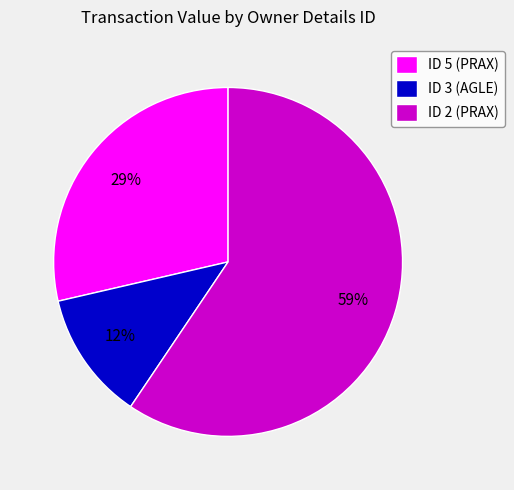

Is the sum of ID 5 (PRAX) and ID 3 (AGLE) greater than half?

No